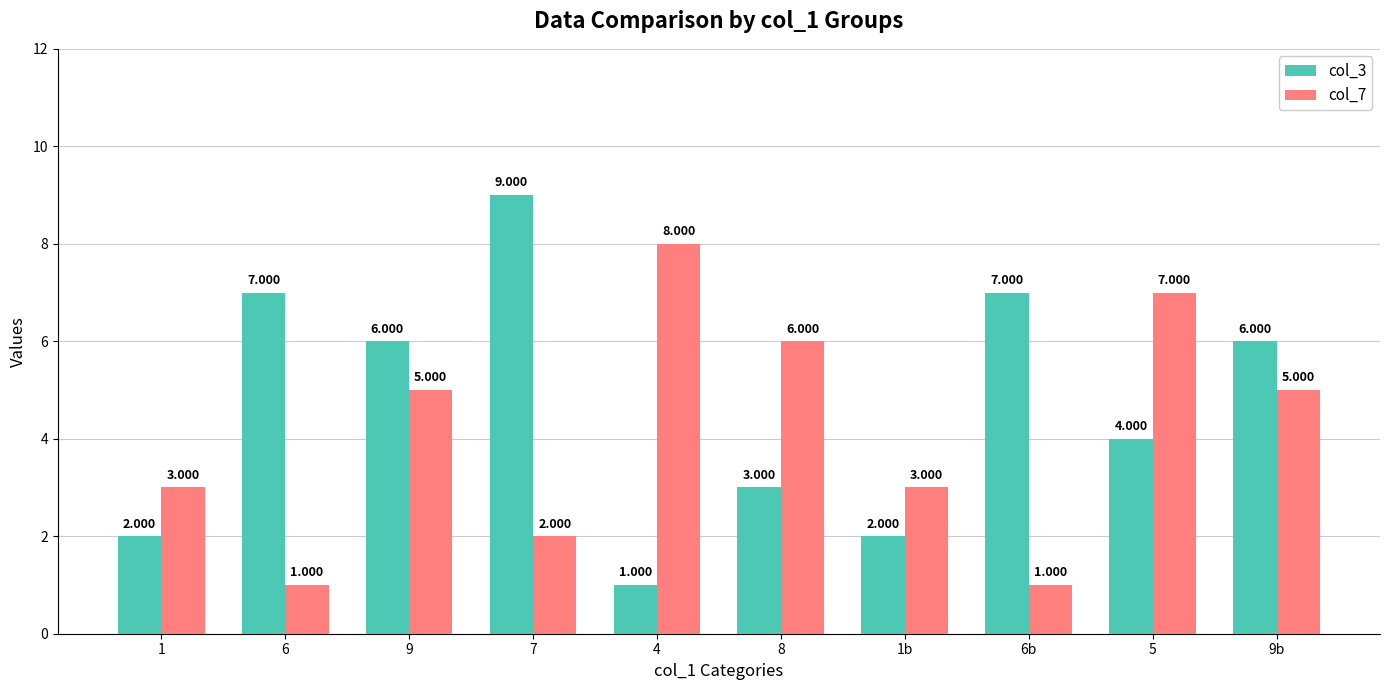

Reading left to right, extract all data points from this chart.

col_3: 1=2	6=7	9=6	7=9	4=1	8=3	1b=2	6b=7	5=4	9b=6
col_7: 1=3	6=1	9=5	7=2	4=8	8=6	1b=3	6b=1	5=7	9b=5